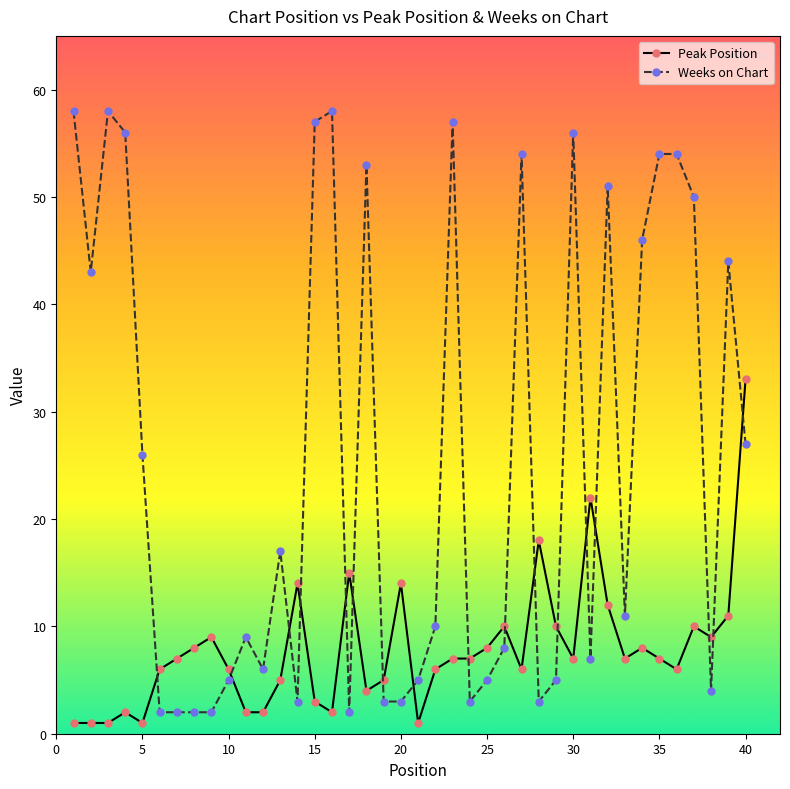

How many series are shown in this chart?

2